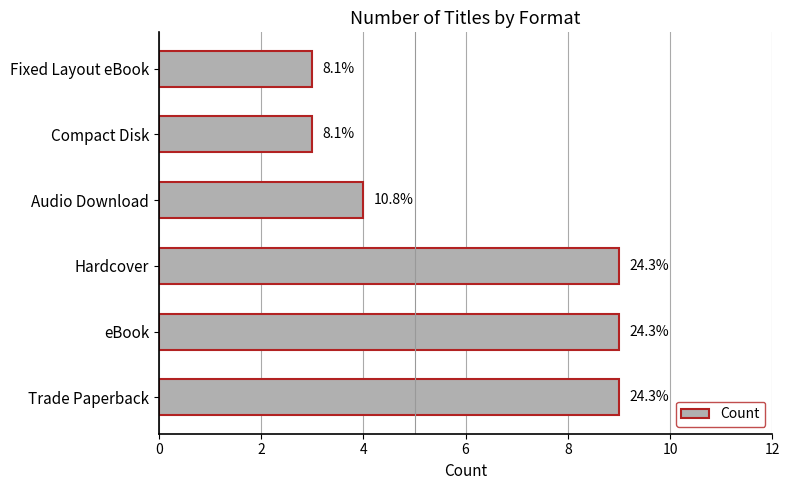

Does the chart contain any negative values?

No